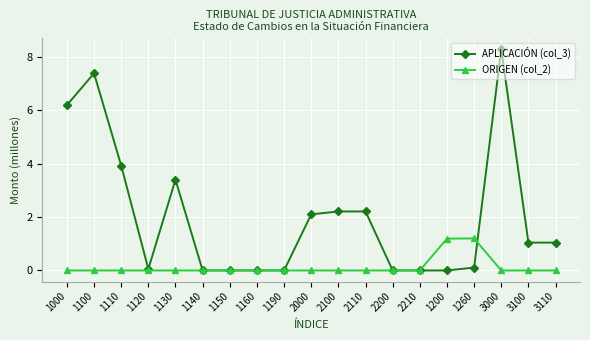

Reading left to right, list all the values displayed in this chart.

APLICACIÓN (col_3): 6.2	7.4	3.9	0.1	3.4	0.0	0.0	0.0	0.0	2.1	2.2	2.2	0.0	0.0	0.0	0.1	8.3	1.0	1.0
ORIGEN (col_2): 0.0	0.0	0.0	0.0	0.0	0.0	0.0	0.0	0.0	0.0	0.0	0.0	0.0	0.0	1.2	1.2	0.0	0.0	0.0